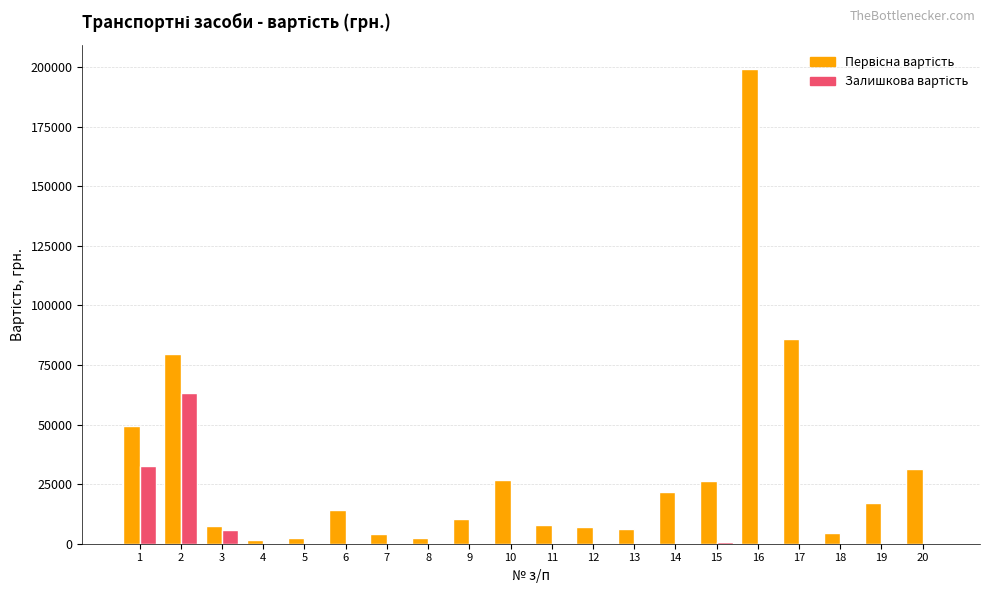

At which category is the sum across all series the highest?

16